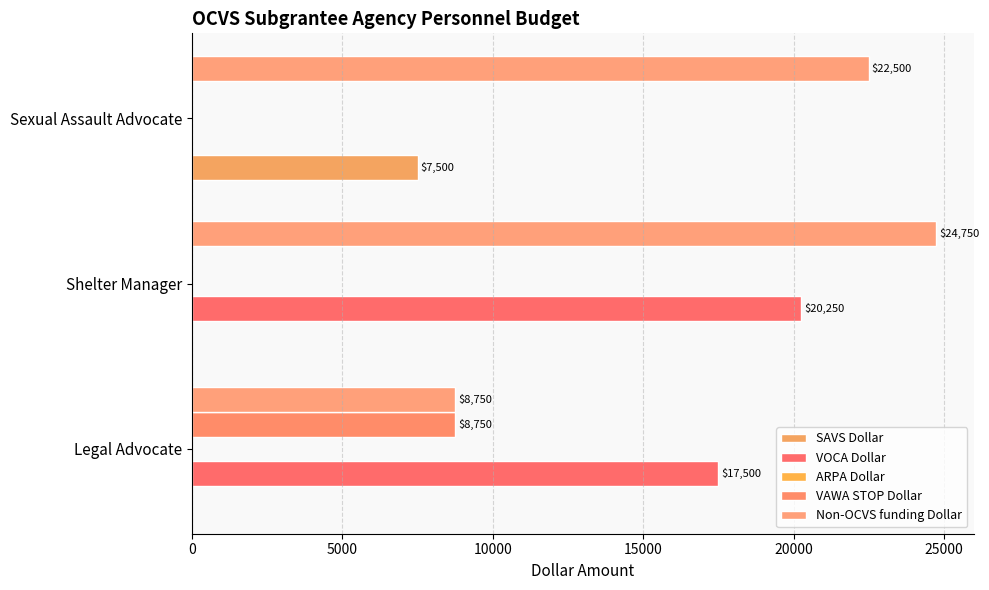

What is the average value of the SAVS Dollar series?

2500